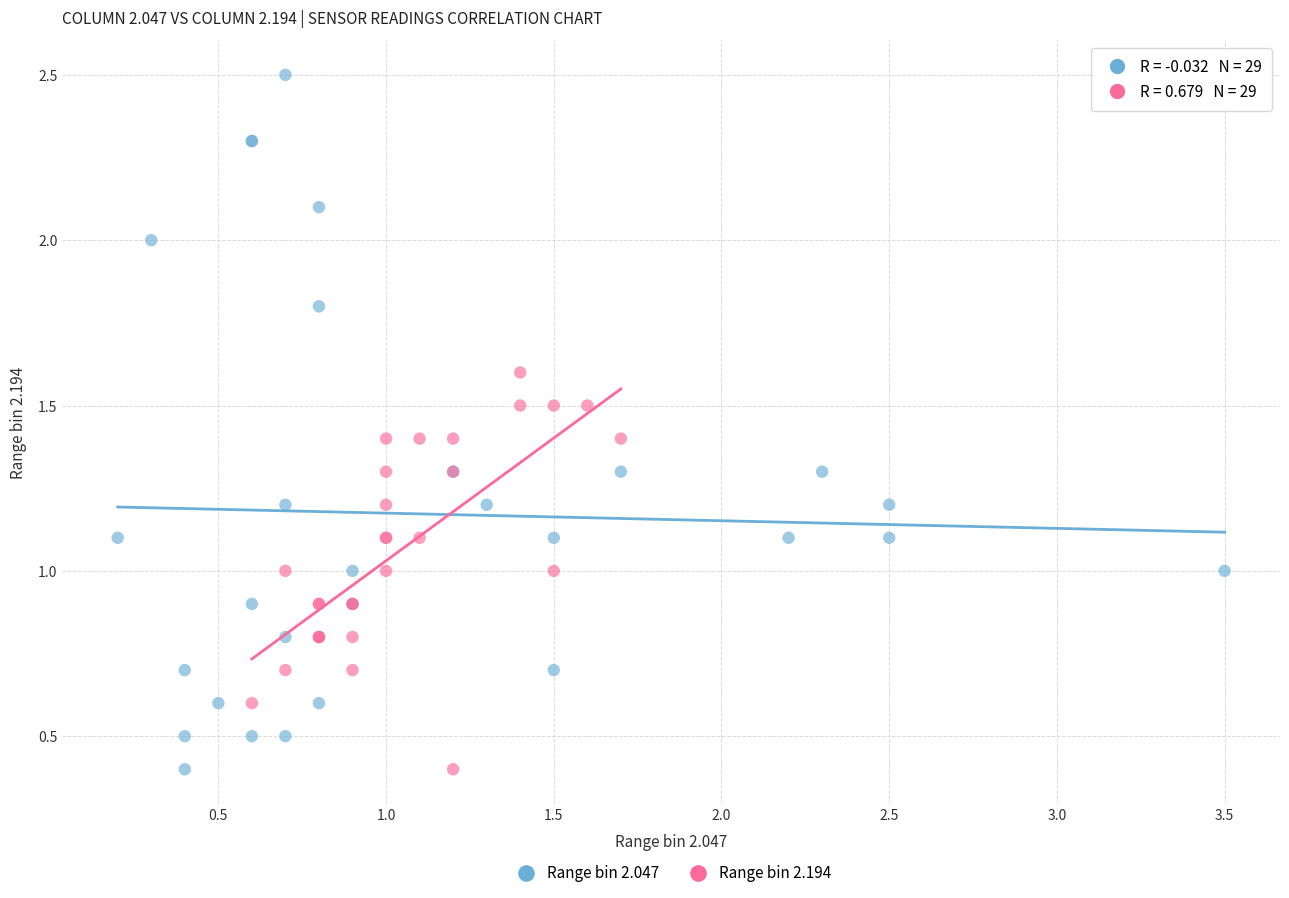

Which series reaches the maximum Y coordinate?

Range bin 2.047